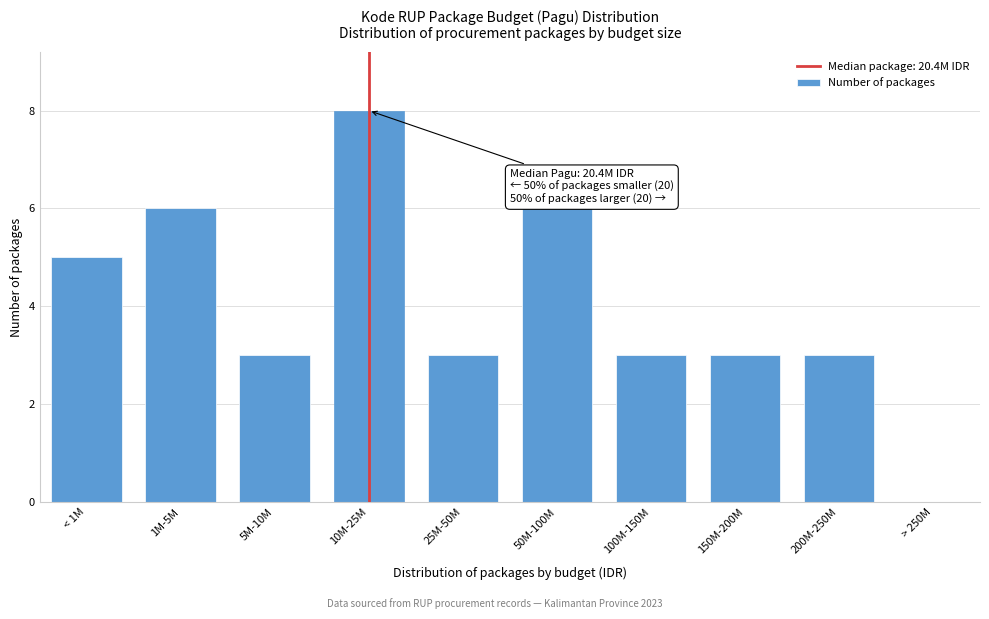

Reading right to left, transcribe all the data shown in this chart.

> 250M=0	200M-250M=3	150M-200M=3	100M-150M=3	50M-100M=6	25M-50M=3	10M-25M=8	5M-10M=3	1M-5M=6	< 1M=5